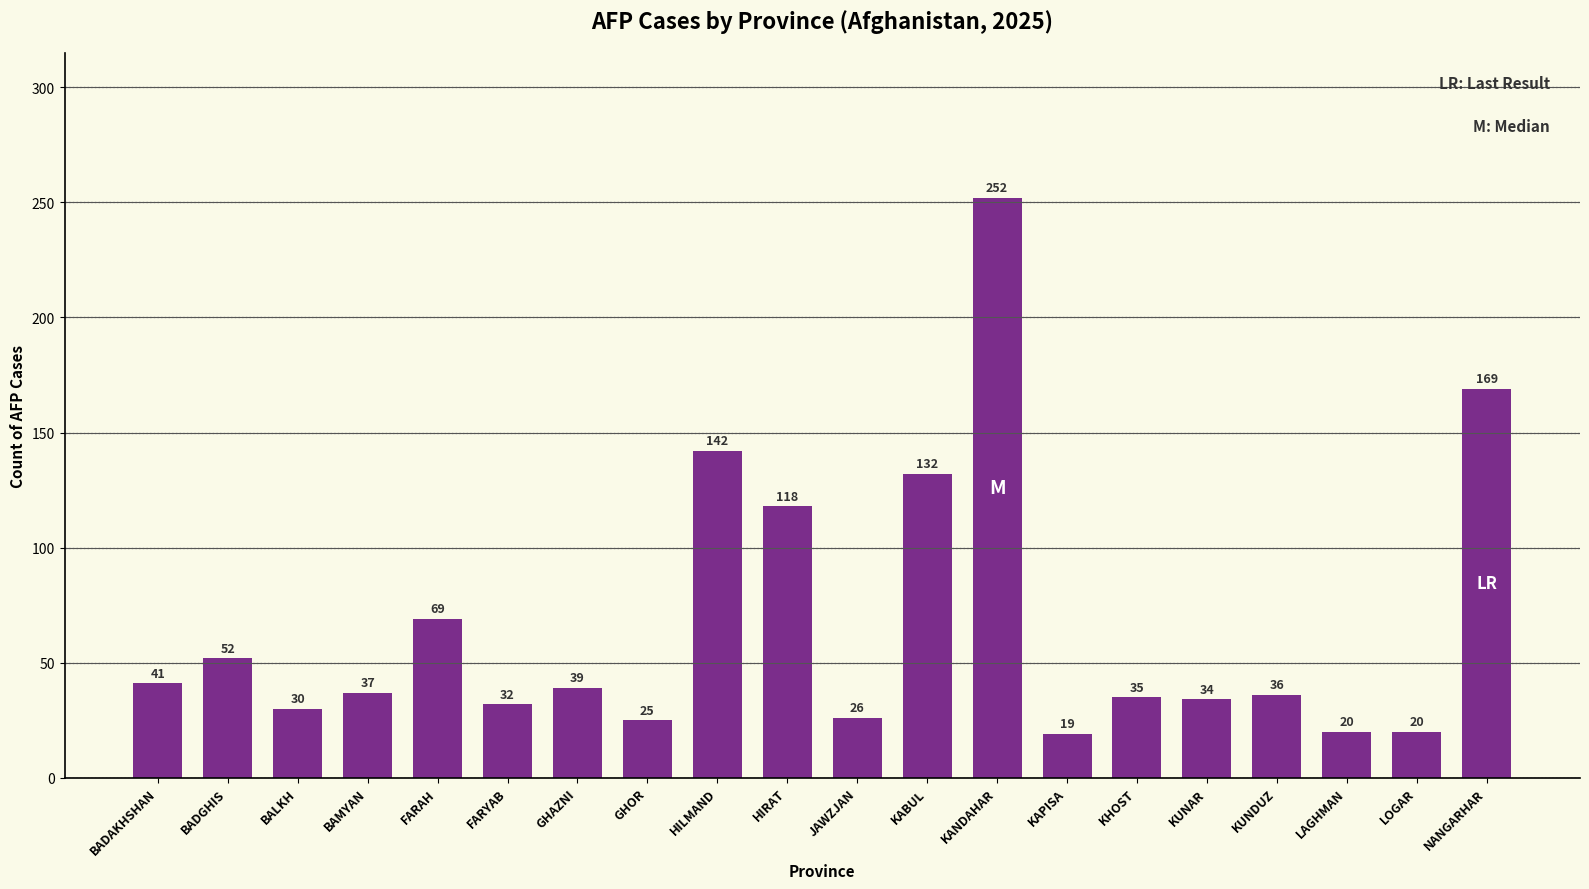

What is the maximum value shown in the chart?

252